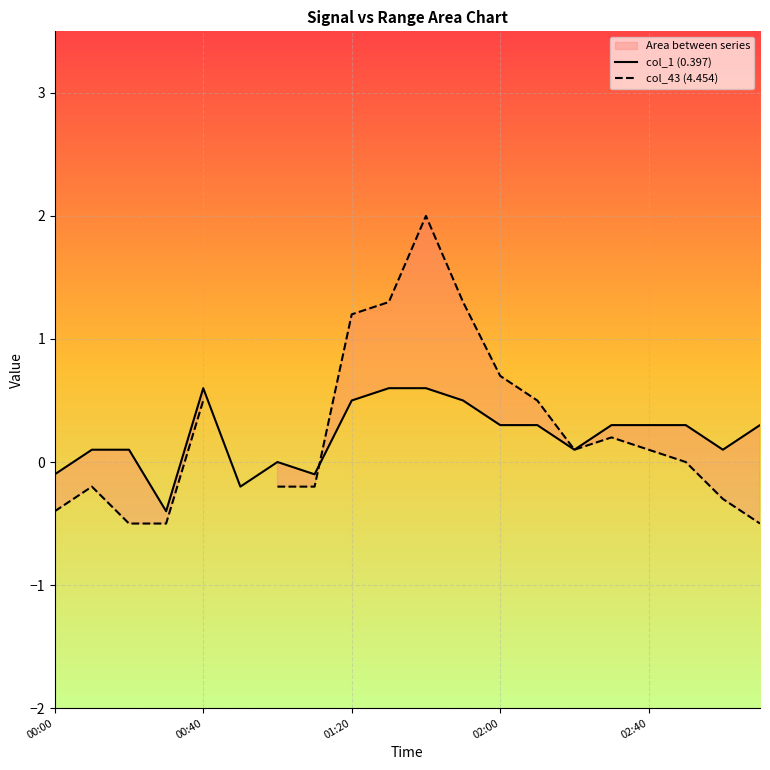

The col_43 (4.454) series shows 0.0 at 02:40. True or false?

False